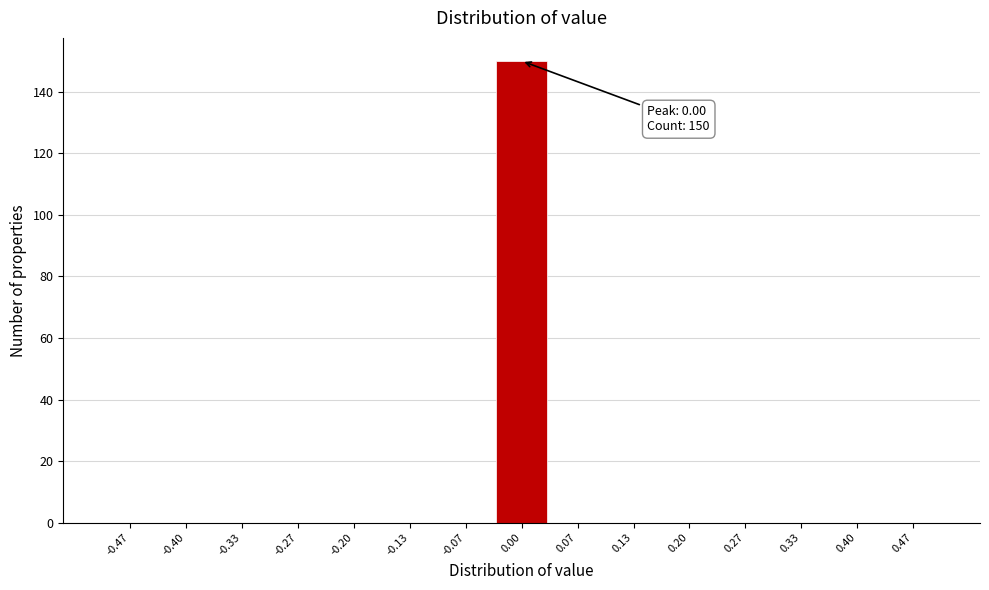

Which range on the x-axis has the tallest bar?

-0.03 to 0.03